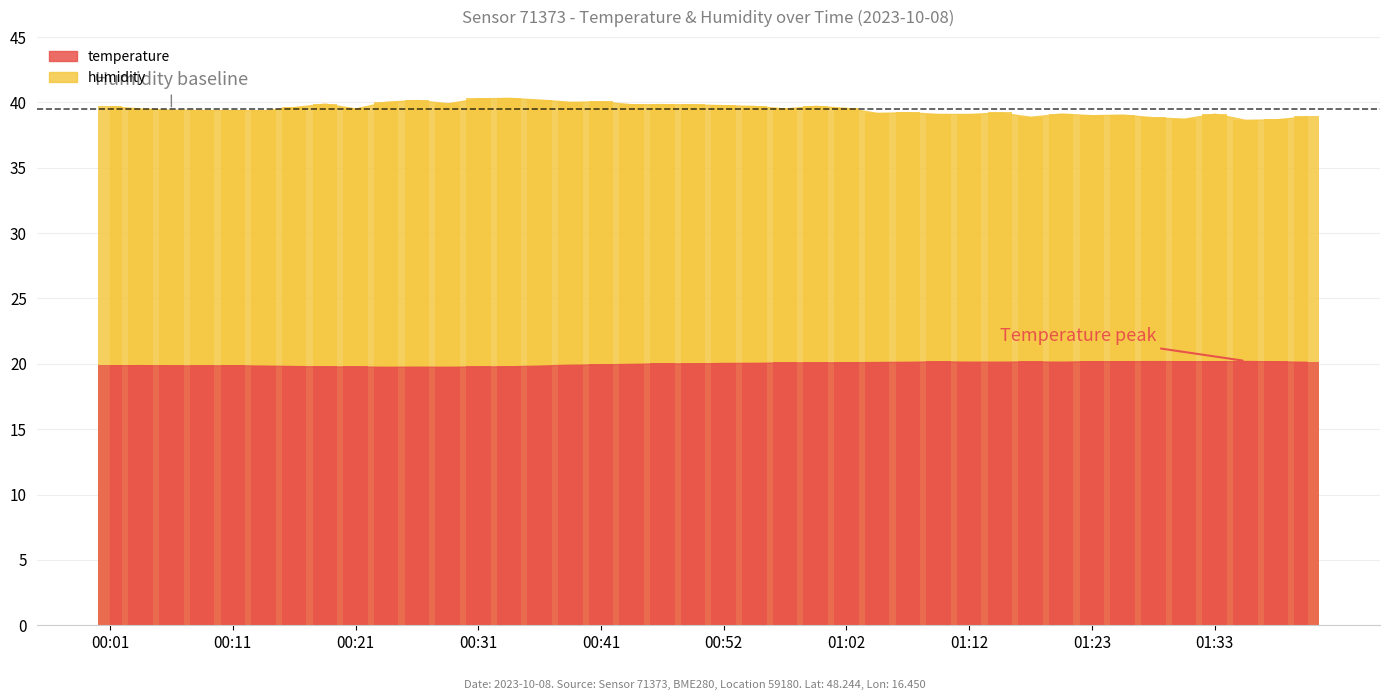

How many groups of bars are there?

40